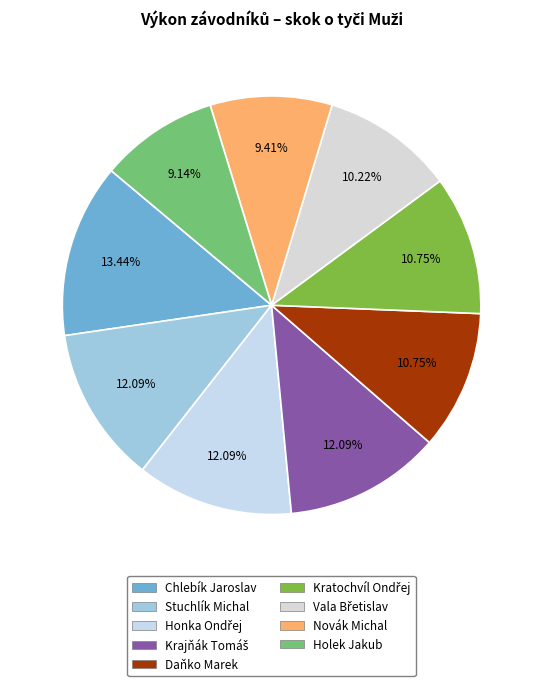

To the nearest percent, what is the combined percentage of Krajňák Tomáš and Vala Břetislav?

22%